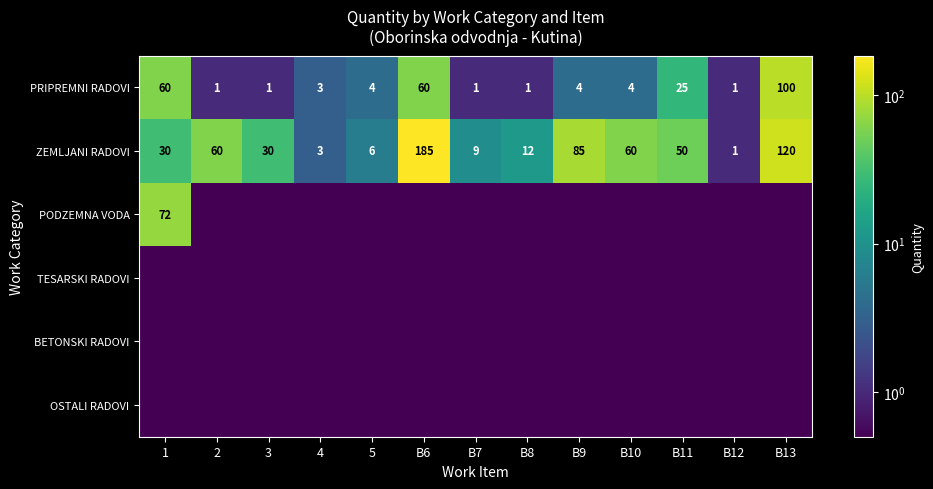

The ZEMLJANI RADOVI series shows 9.0 at B7. True or false?

True